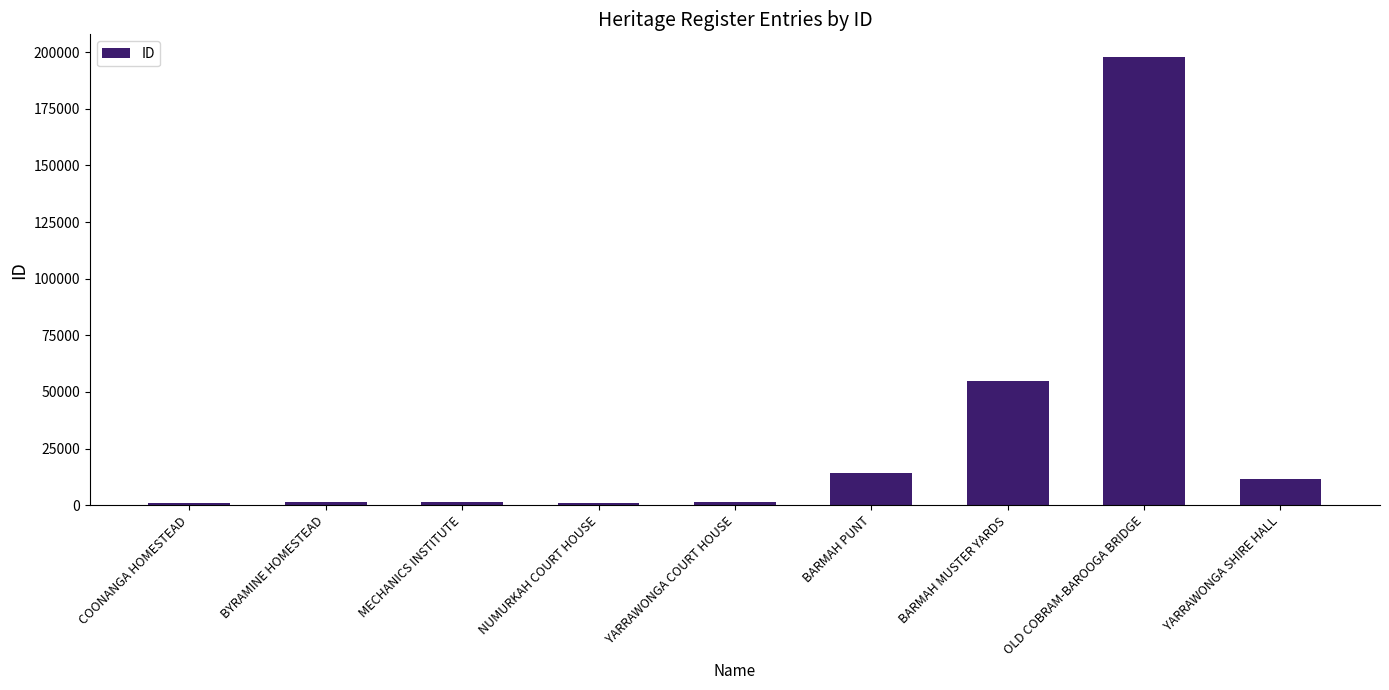

What is the greatest value displayed?

197955